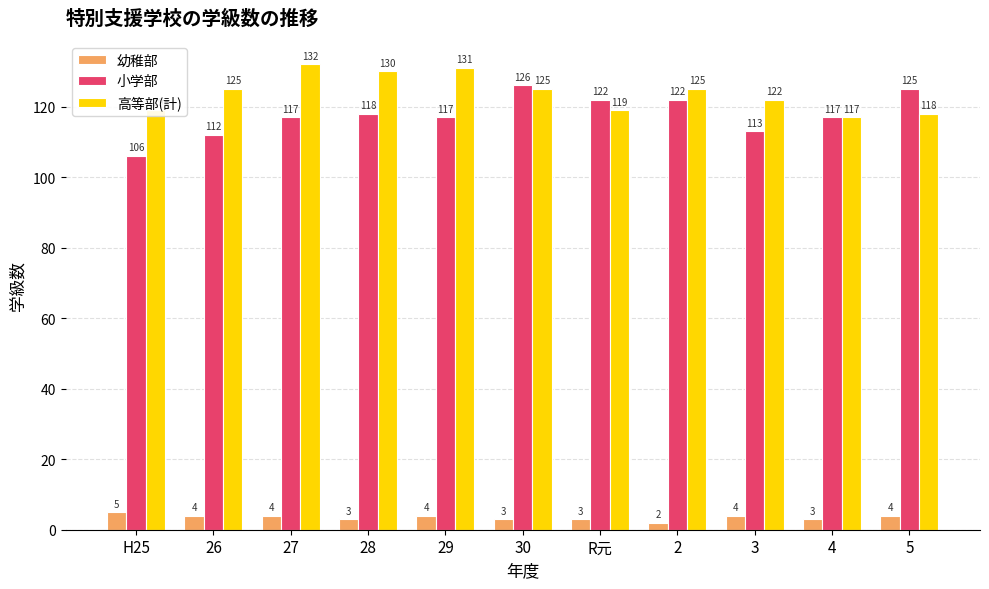

What are all the series names shown in the legend?

幼稚部, 小学部, 高等部(計)